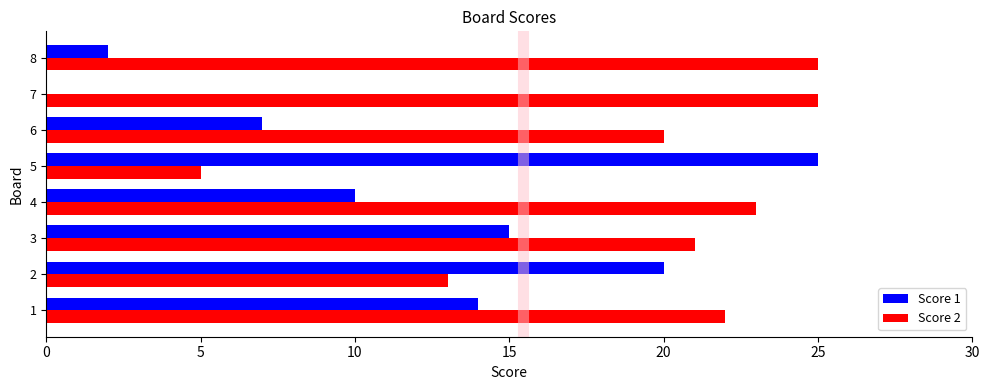

Count the number of data series in this chart.

2